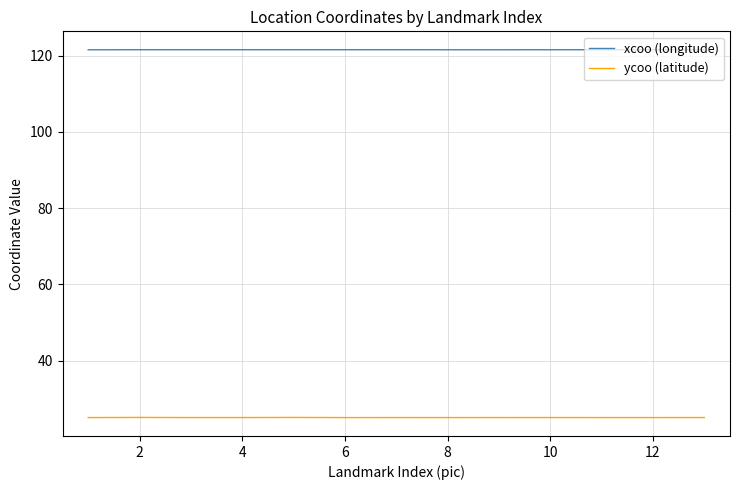

What is the minimum value shown in the chart?

25.0